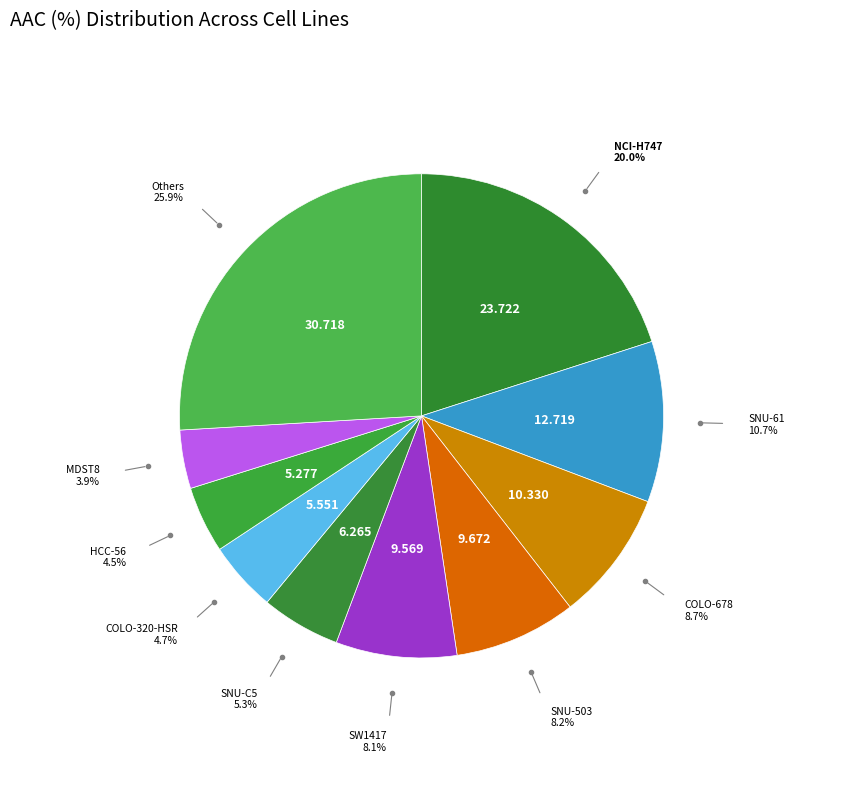

Does SNU-61 account for over 50% of the chart?

No